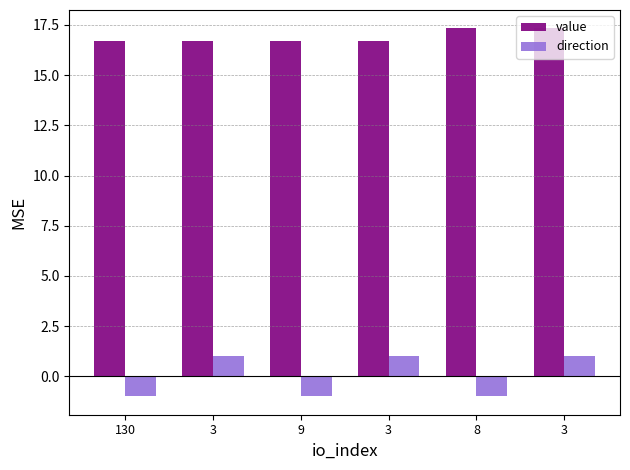

Is it true that value equals 25.3 at 3?

False